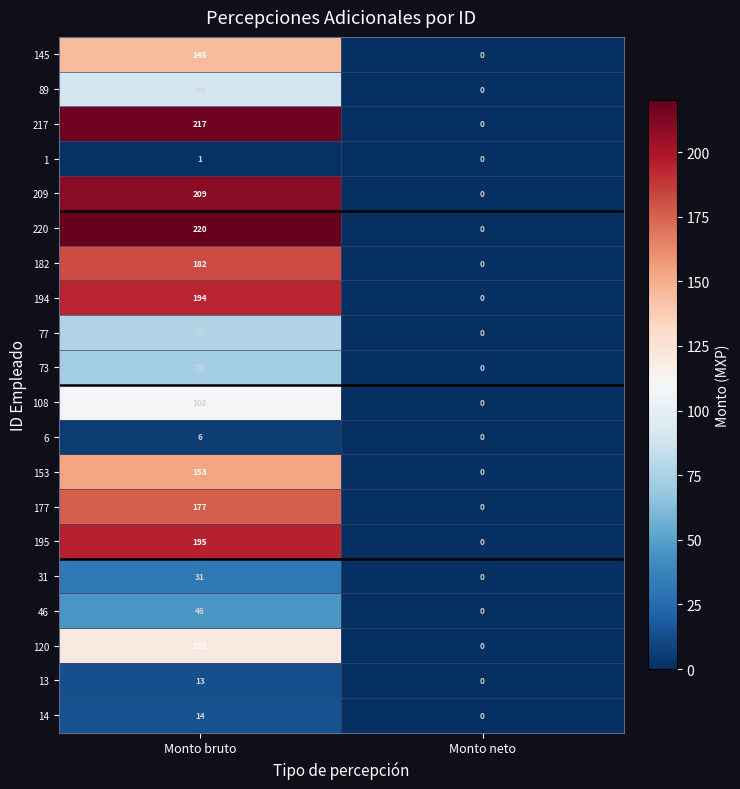

At which label is 209 closest to 104?

Monto neto